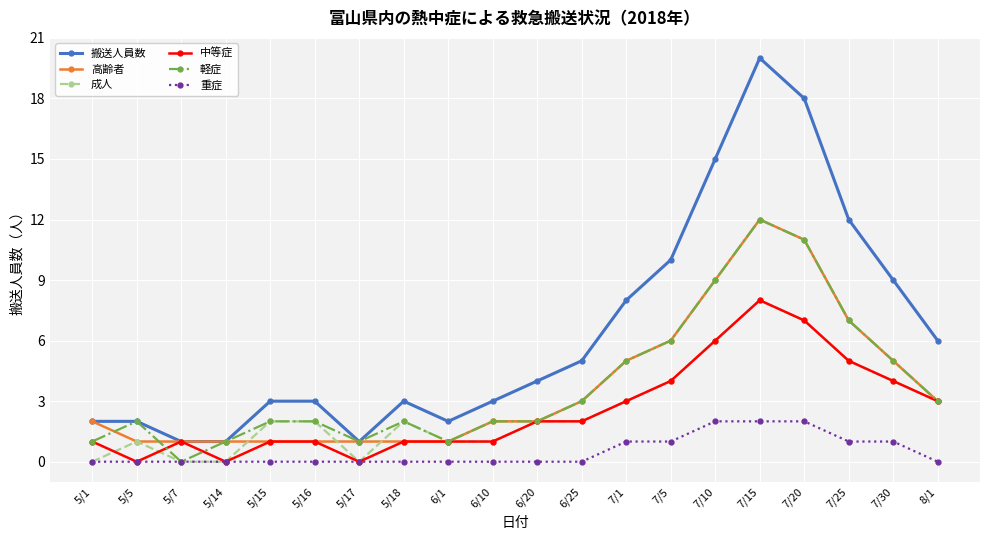

Between 5/1 and 7/25, which series saw the biggest shift?

搬送人員数